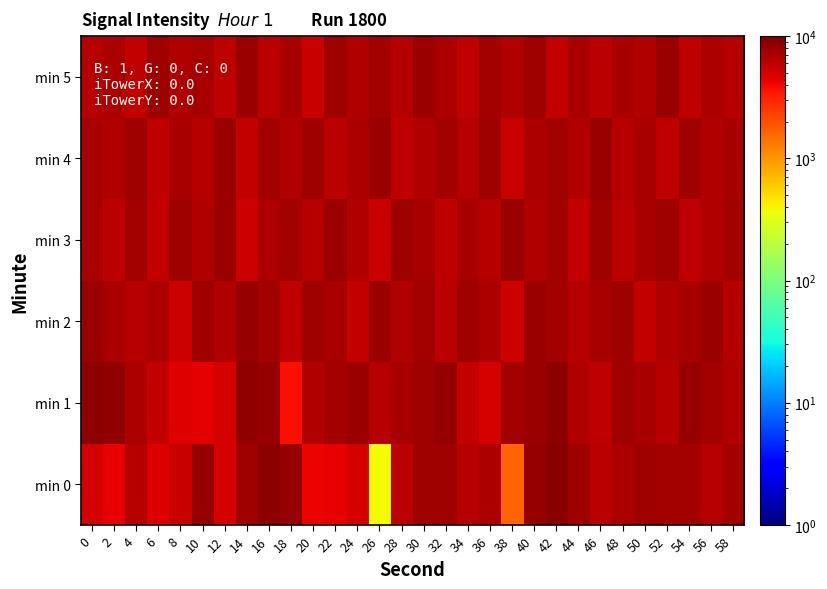

What is the spread (max minus min) of values at 18?

4590.7